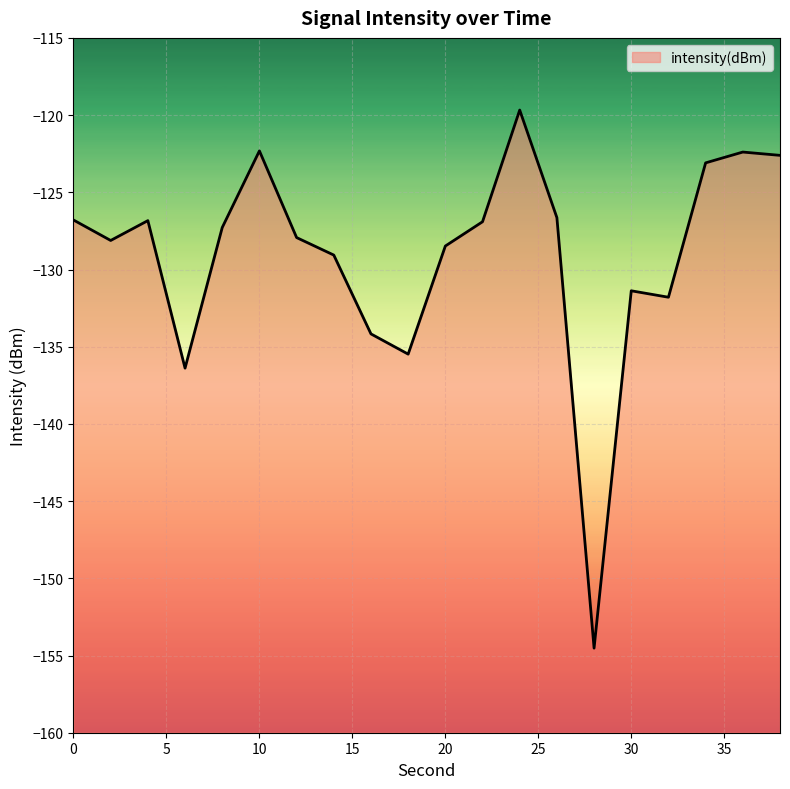

True or false: the data shows -159.2 at 36.

False